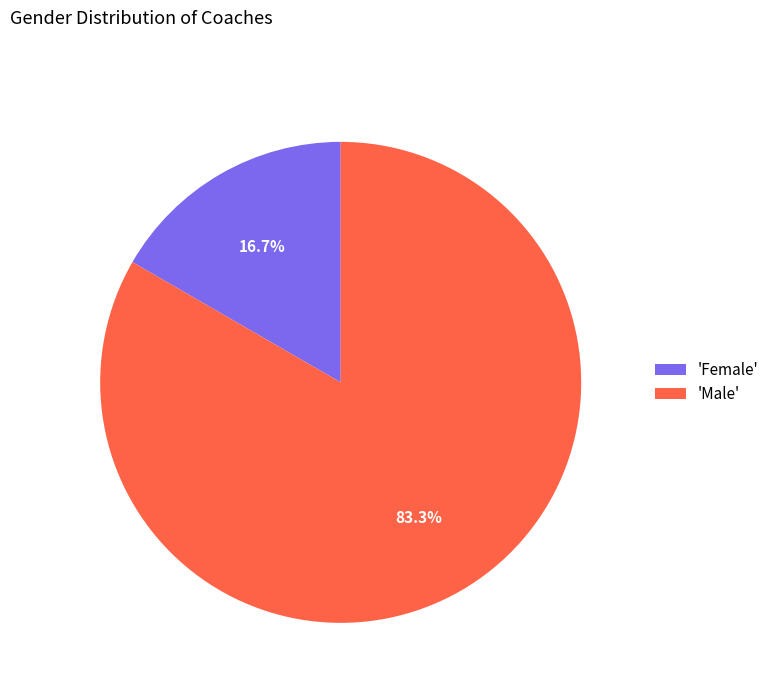

Which category has the smallest portion of the pie?

'Female'